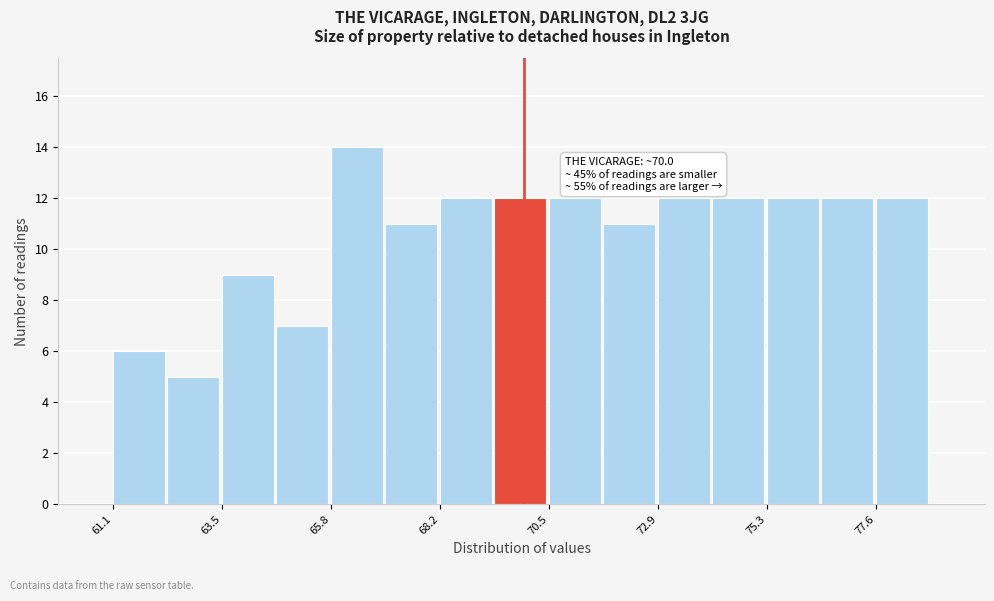

Read against the x-axis, roughly where is the centre of the tallest bar?

66.5